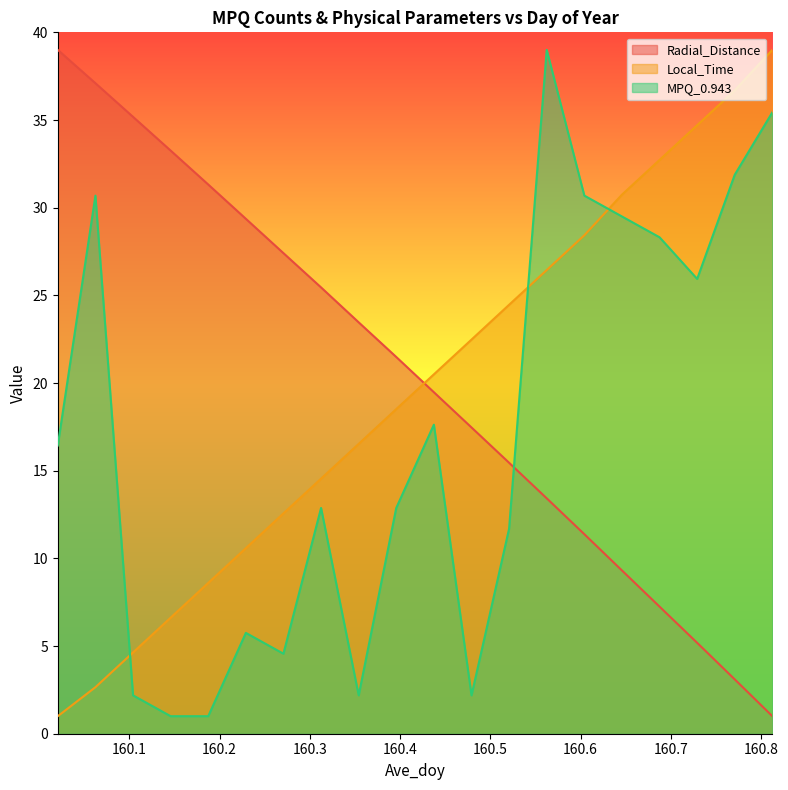

At which category is the sum across all series the highest?

160.5625